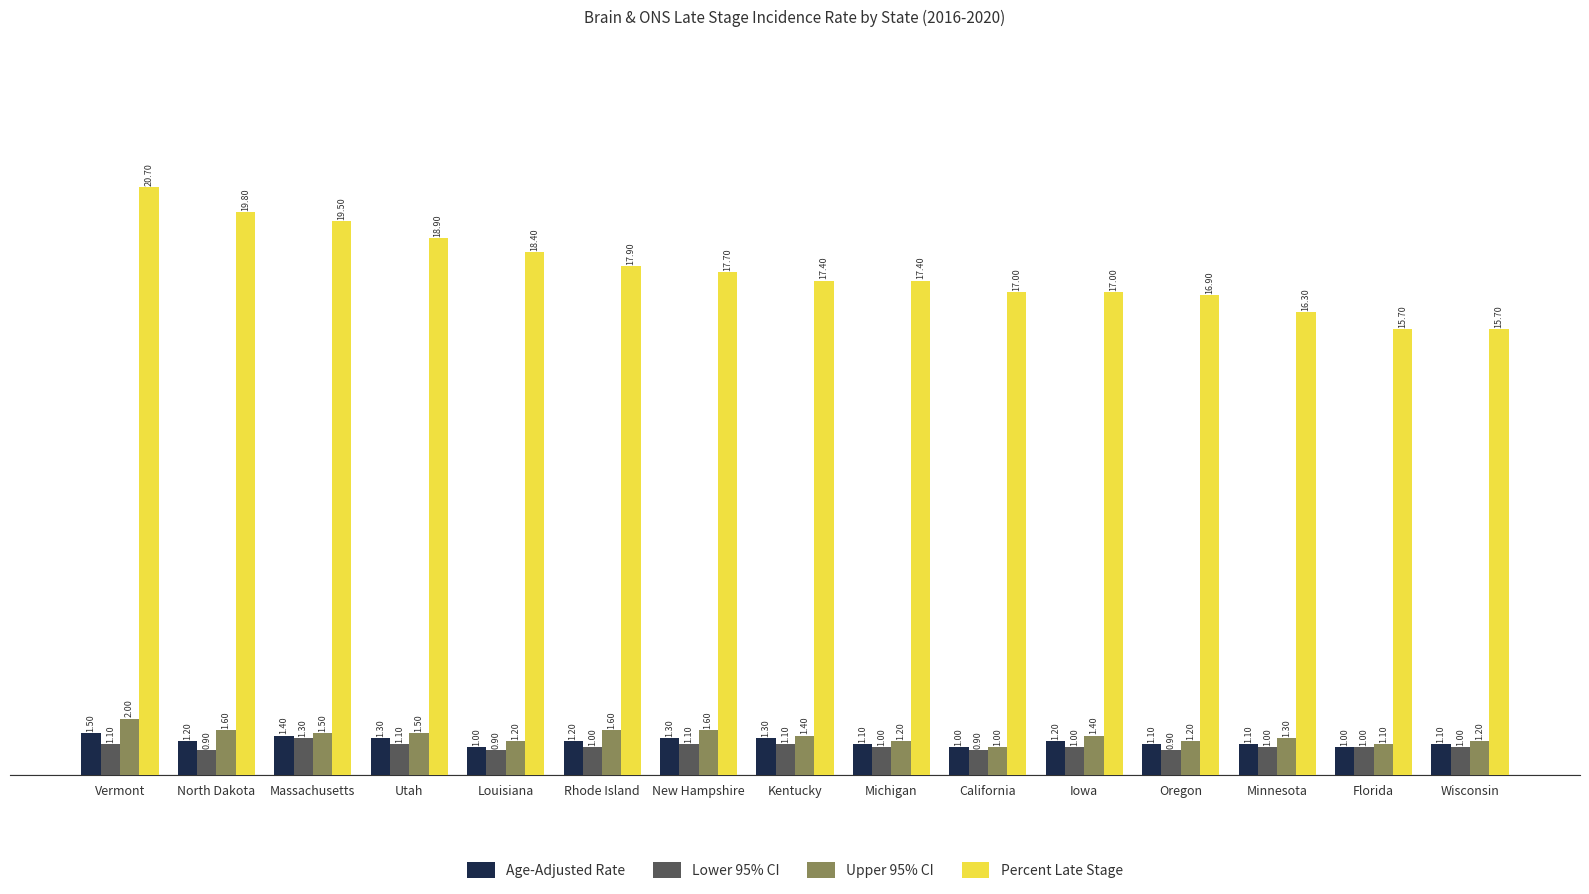

What is the difference between the maximum and second lowest values in the Upper 95% CI series?

0.9